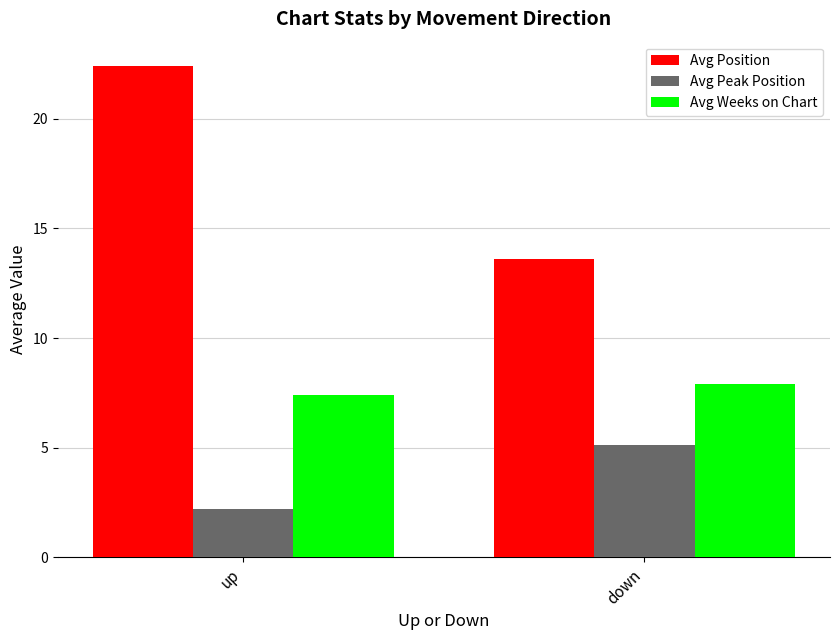

Is it true that Avg Weeks on Chart equals 7.9 at down?

True